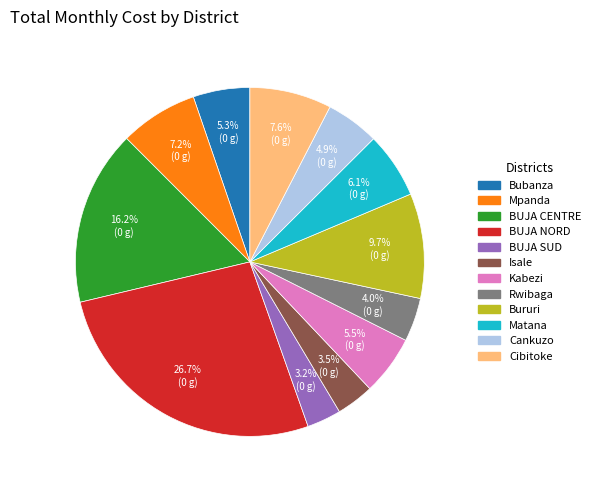

Is there a majority slice in this chart?

No